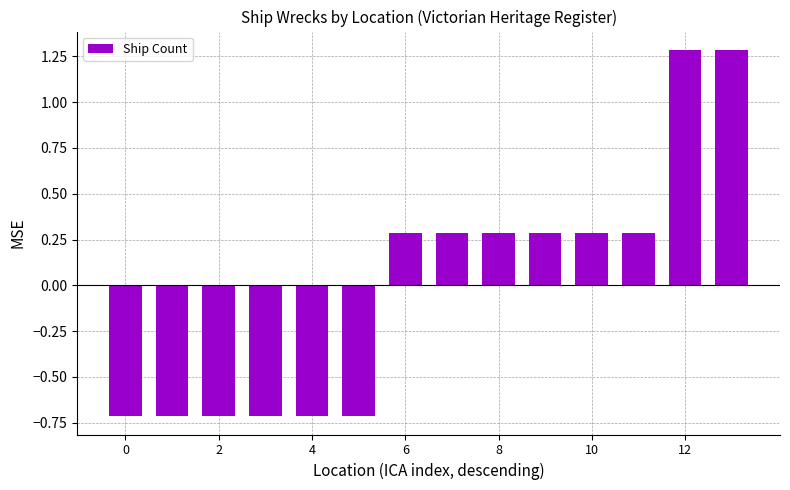

What is the difference between the maximum and minimum values?

2.0